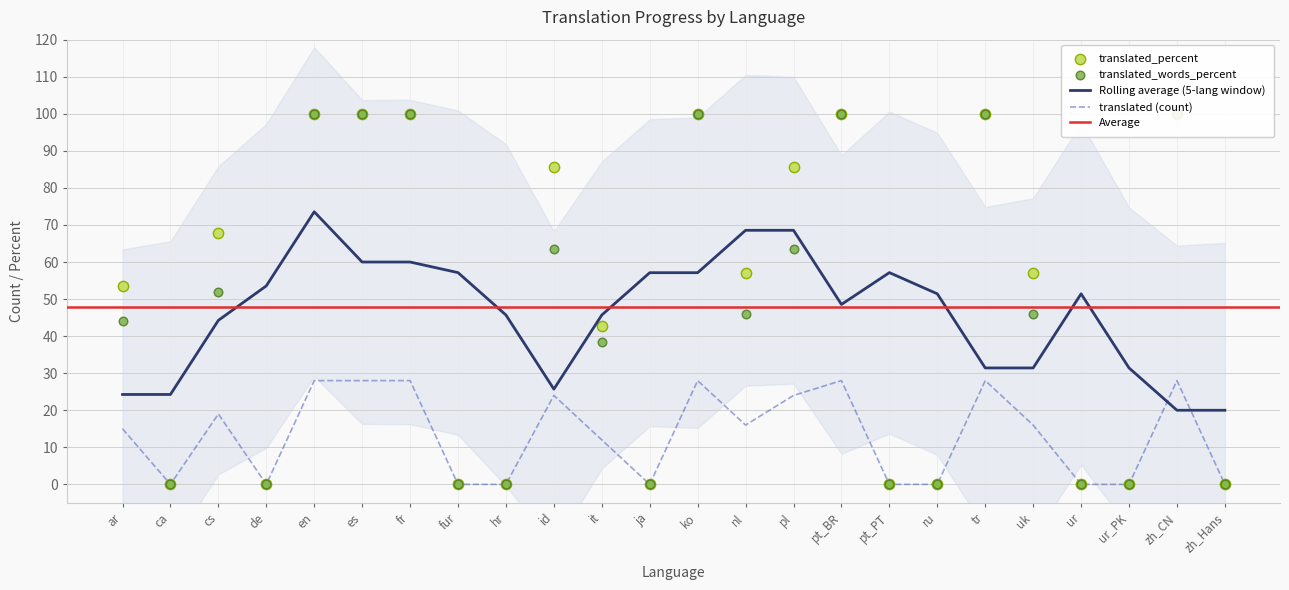

At how many categories does at least one series exceed 93?

7